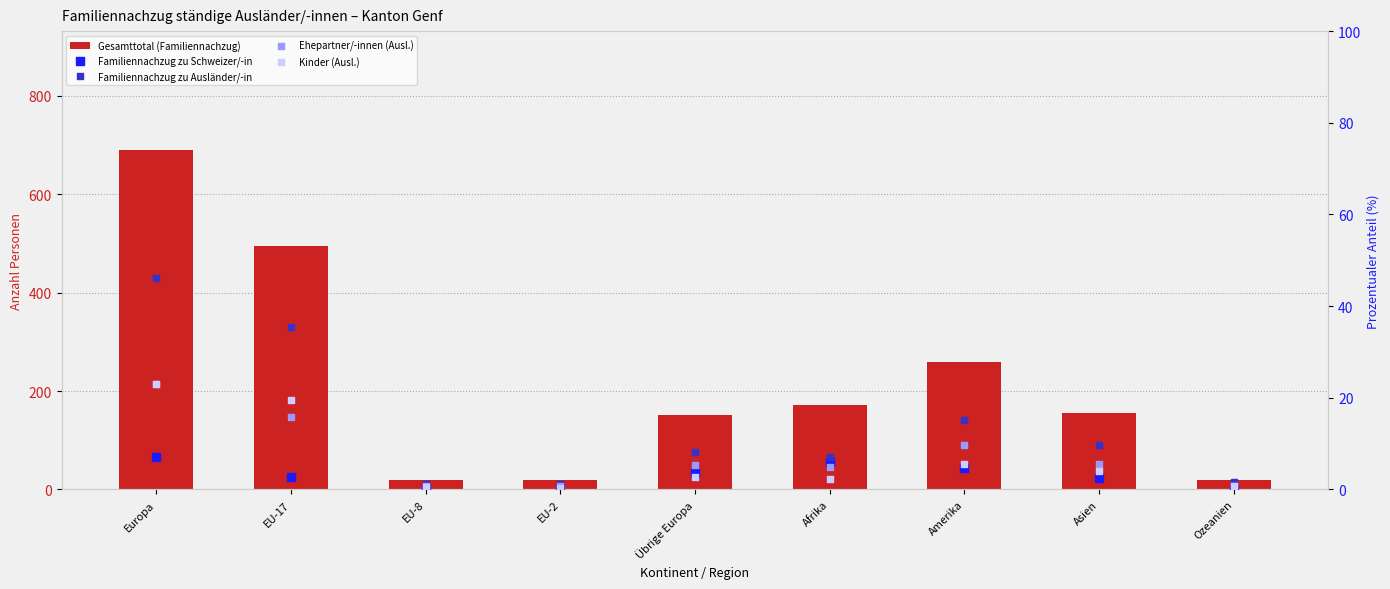

At which category is the sum across all series the highest?

Europa